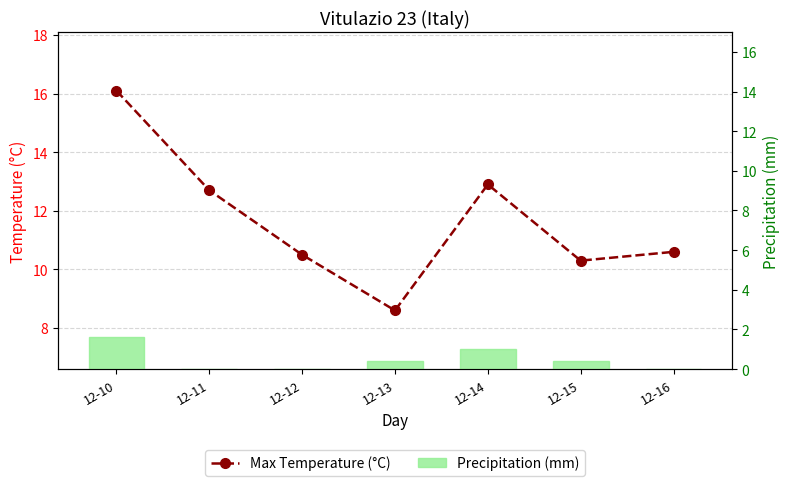

List the labels in order of Max Temperature (°C) value, smallest first.

12-13, 12-15, 12-12, 12-16, 12-11, 12-14, 12-10